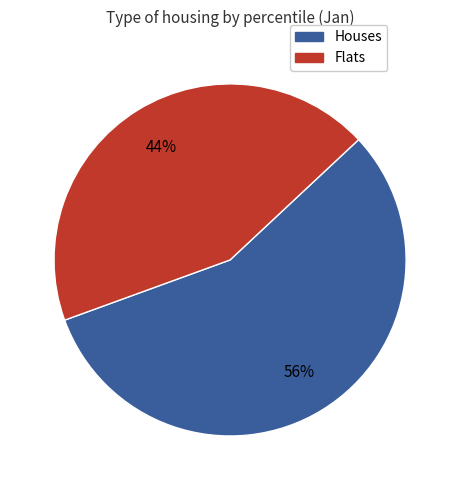

Is there a majority slice in this chart?

Yes